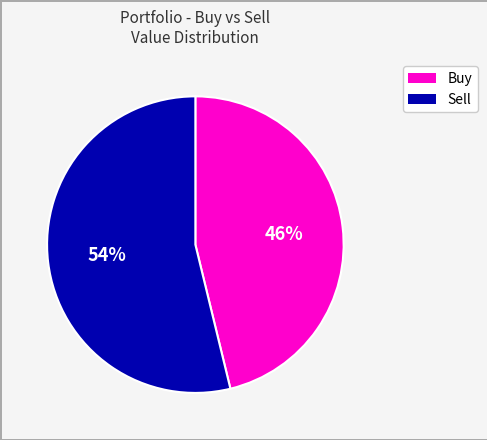

How many segments does this pie chart have?

2